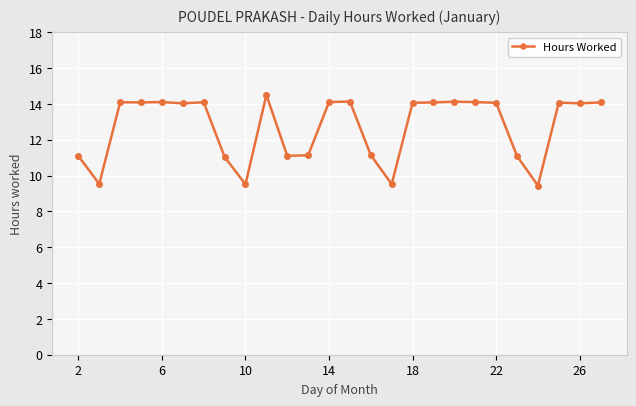

True or false: there are more than 2 points higher than both neighbors.

True